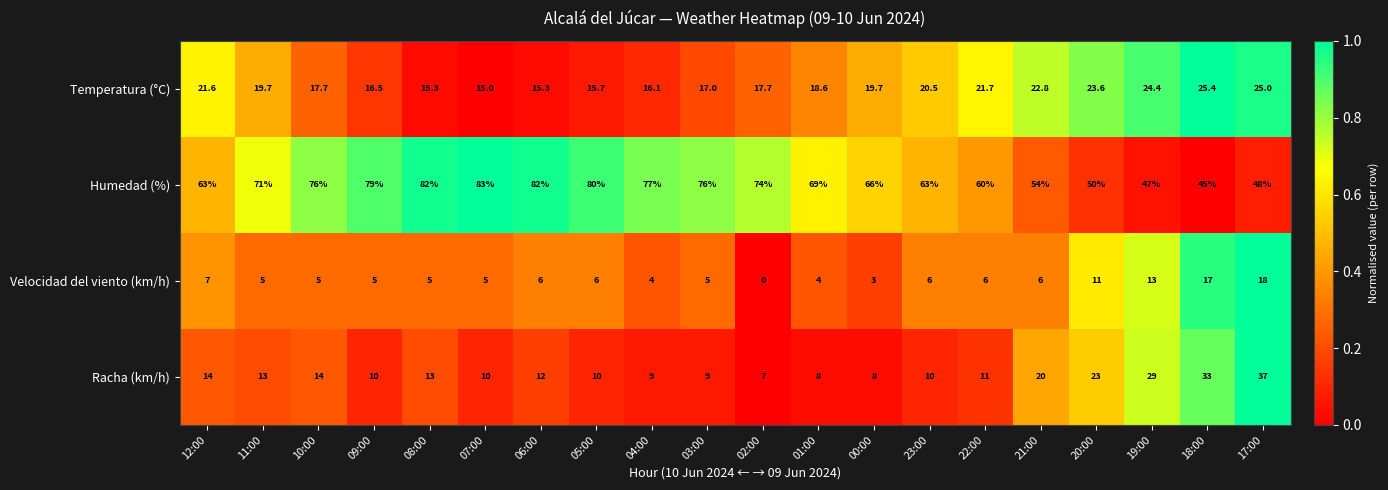

What is the sum of all Temperatura (°C) values?

389.3